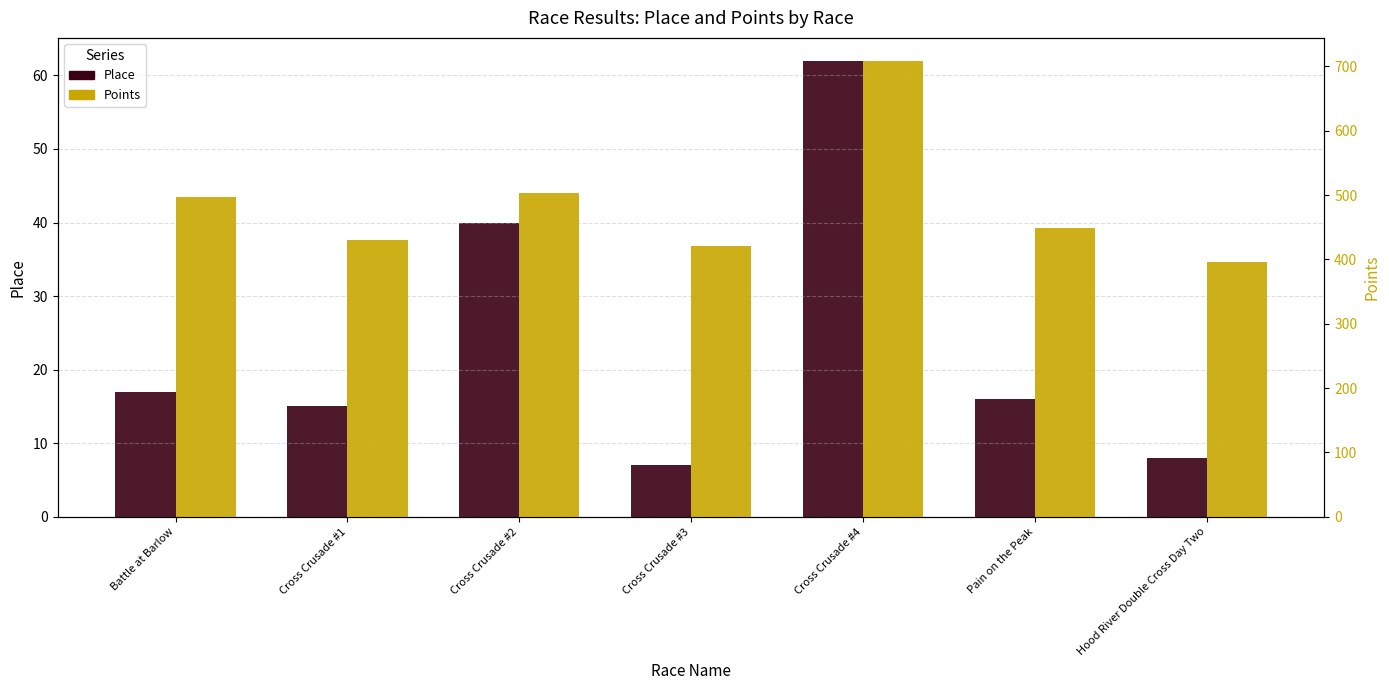

What is the value of the Points bar at the 5th from the left?

708.9